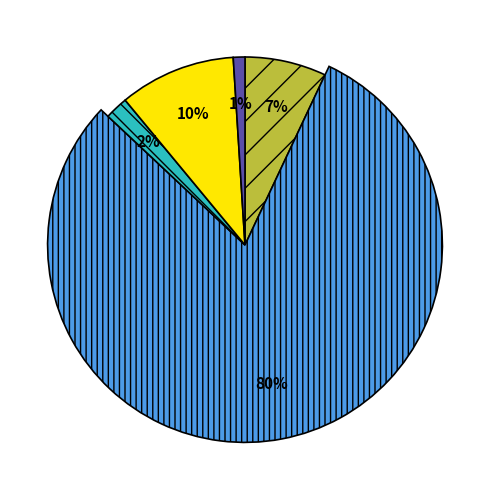

To the nearest percent, what is the average slice percentage?

20%